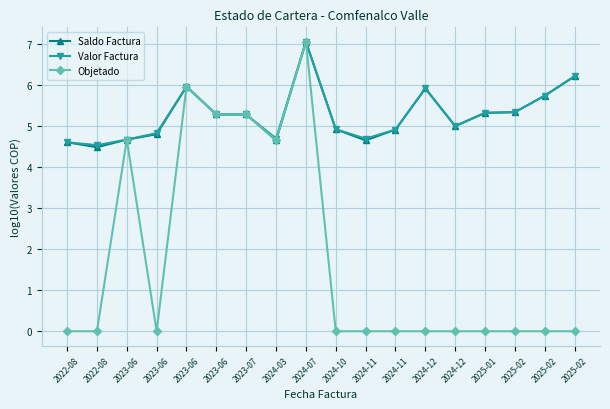

What is the label of the 2nd point from the right?

2025-02